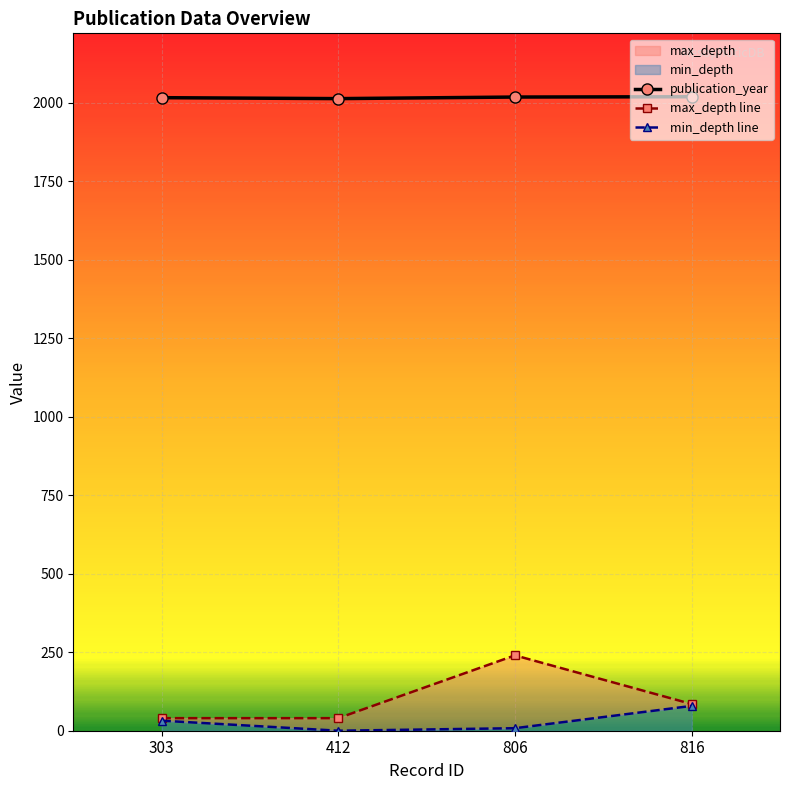

What is the value of the publication_year point at the 1st from the left?

2016